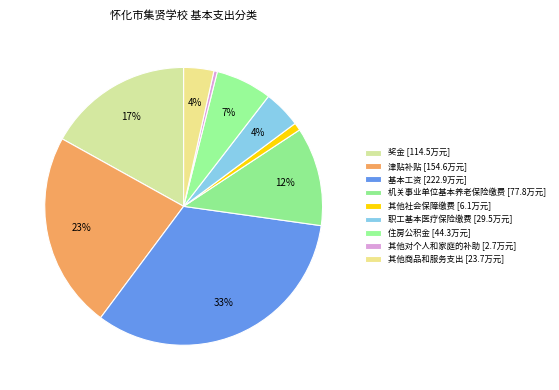

How much of the chart is everything except 职工基本医疗保险缴费?

95.6%